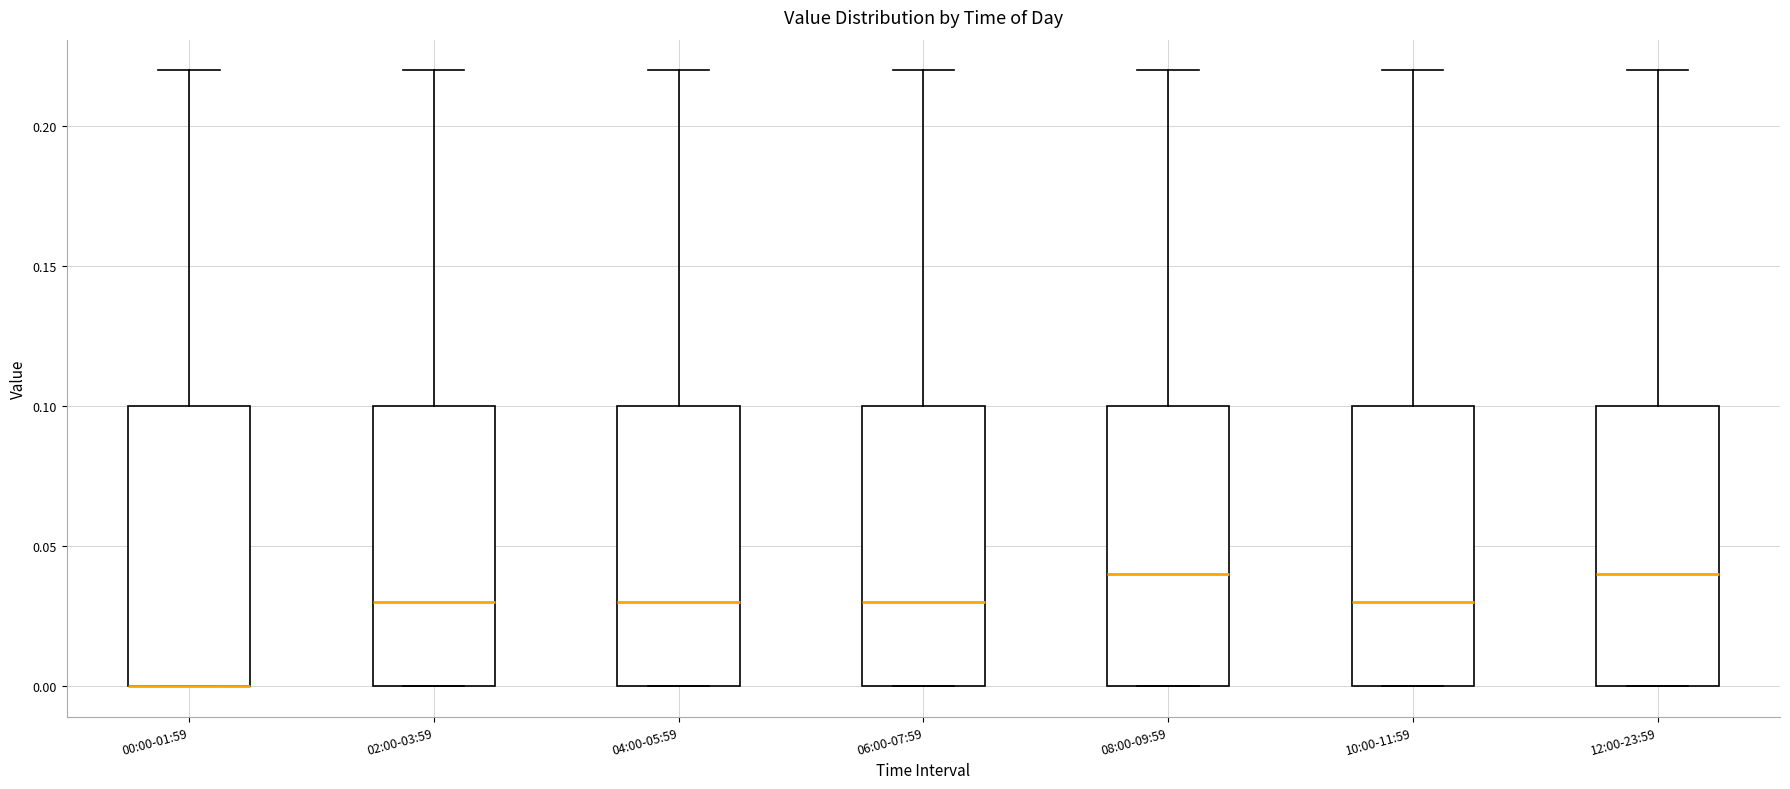

Reading left to right, read every box against the y-axis: the position of its median line, the range the box covers, and the ends of its whiskers. The values are not printed on the chart, so give them approximately, as read against the axis.

00:00-01:59: median 0.00 (drawn on the box's lower edge), box 0.00 to 0.10, whiskers 0.00 to 0.22
02:00-03:59: median 0.03, box 0.00 to 0.10, whiskers 0.00 to 0.22
04:00-05:59: median 0.03, box 0.00 to 0.10, whiskers 0.00 to 0.22
06:00-07:59: median 0.03, box 0.00 to 0.10, whiskers 0.00 to 0.22
08:00-09:59: median 0.04, box 0.00 to 0.10, whiskers 0.00 to 0.22
10:00-11:59: median 0.03, box 0.00 to 0.10, whiskers 0.00 to 0.22
12:00-23:59: median 0.04, box 0.00 to 0.10, whiskers 0.00 to 0.22